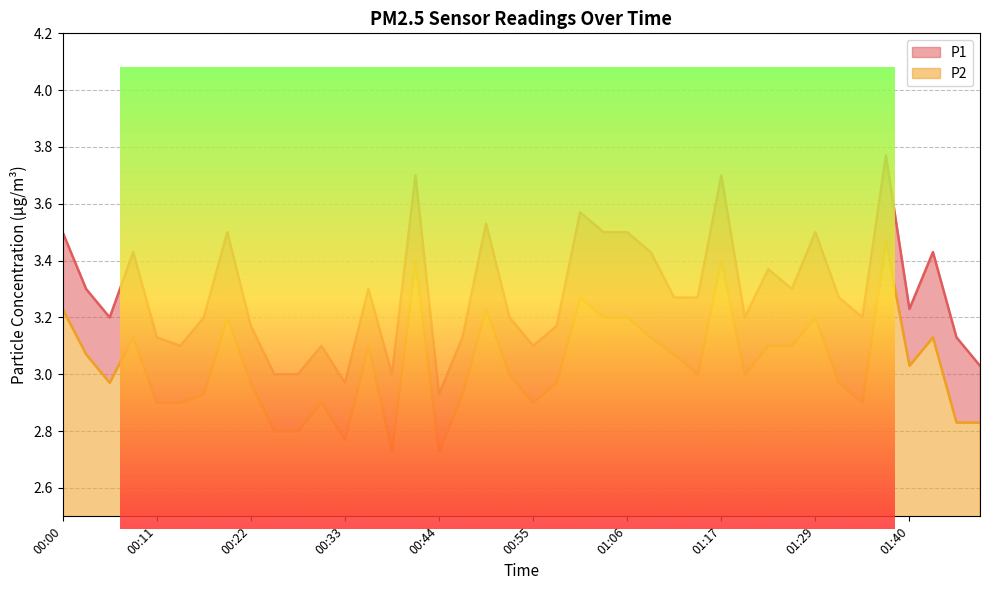

How many interior local peaks does the P2 series have?

11